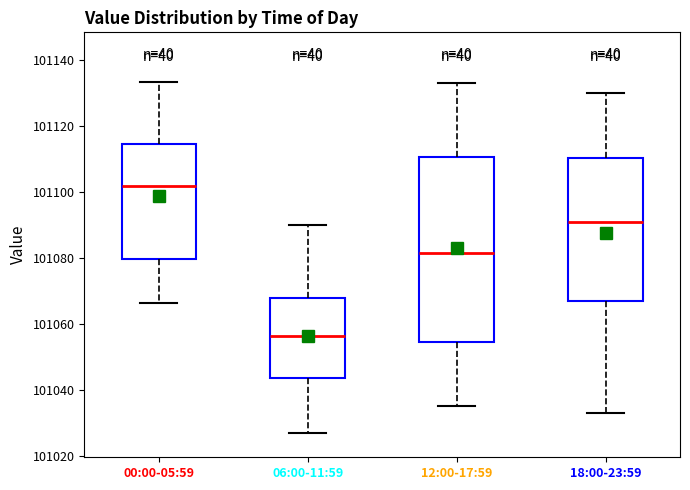

Reading left to right, transcribe this box plot: for each box, give where its median line is, the range the box spans, and where its two whiskers end, as read against the y-axis. The values are not printed on the chart, so give them approximately, as read against the axis.

00:00-05:59: median 101102, box 101080 to 101114, whiskers 101066 to 101134
06:00-11:59: median 101056, box 101044 to 101068, whiskers 101028 to 101090
12:00-17:59: median 101082, box 101054 to 101110, whiskers 101036 to 101134
18:00-23:59: median 101092, box 101068 to 101110, whiskers 101034 to 101130